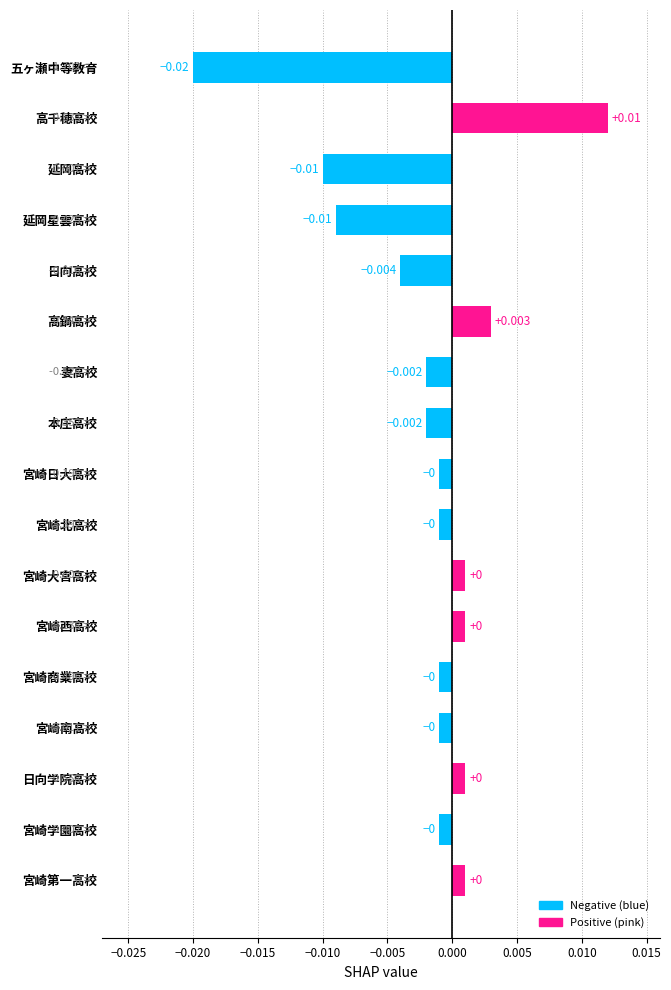

Which has a higher value, 宮崎大宮高校 or 本庄高校?

宮崎大宮高校